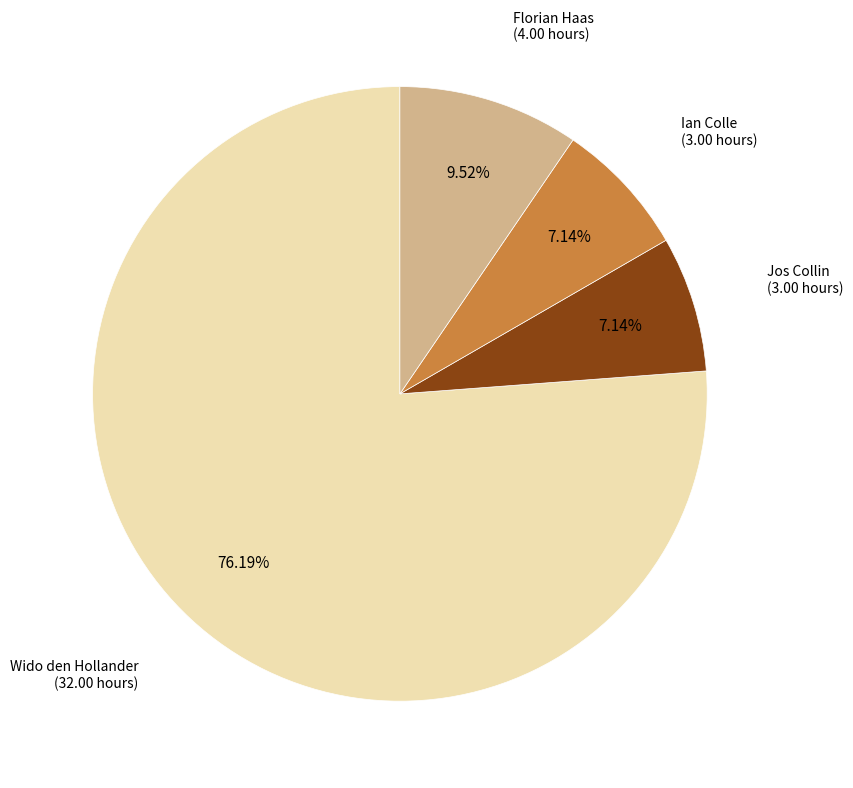

Is there any slice that represents more than half of the pie?

Yes